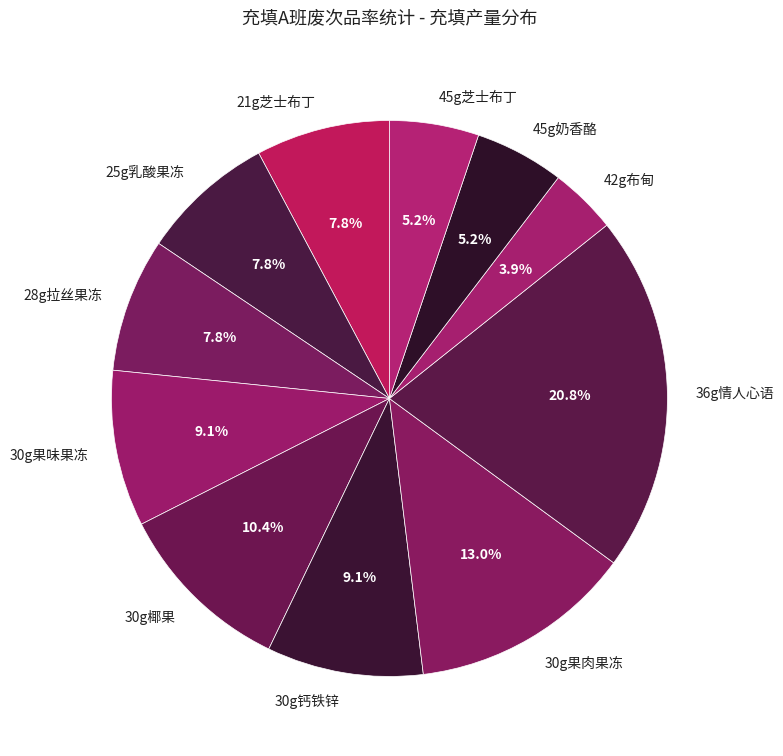

What is the smallest slice in the pie chart?

42g布甸